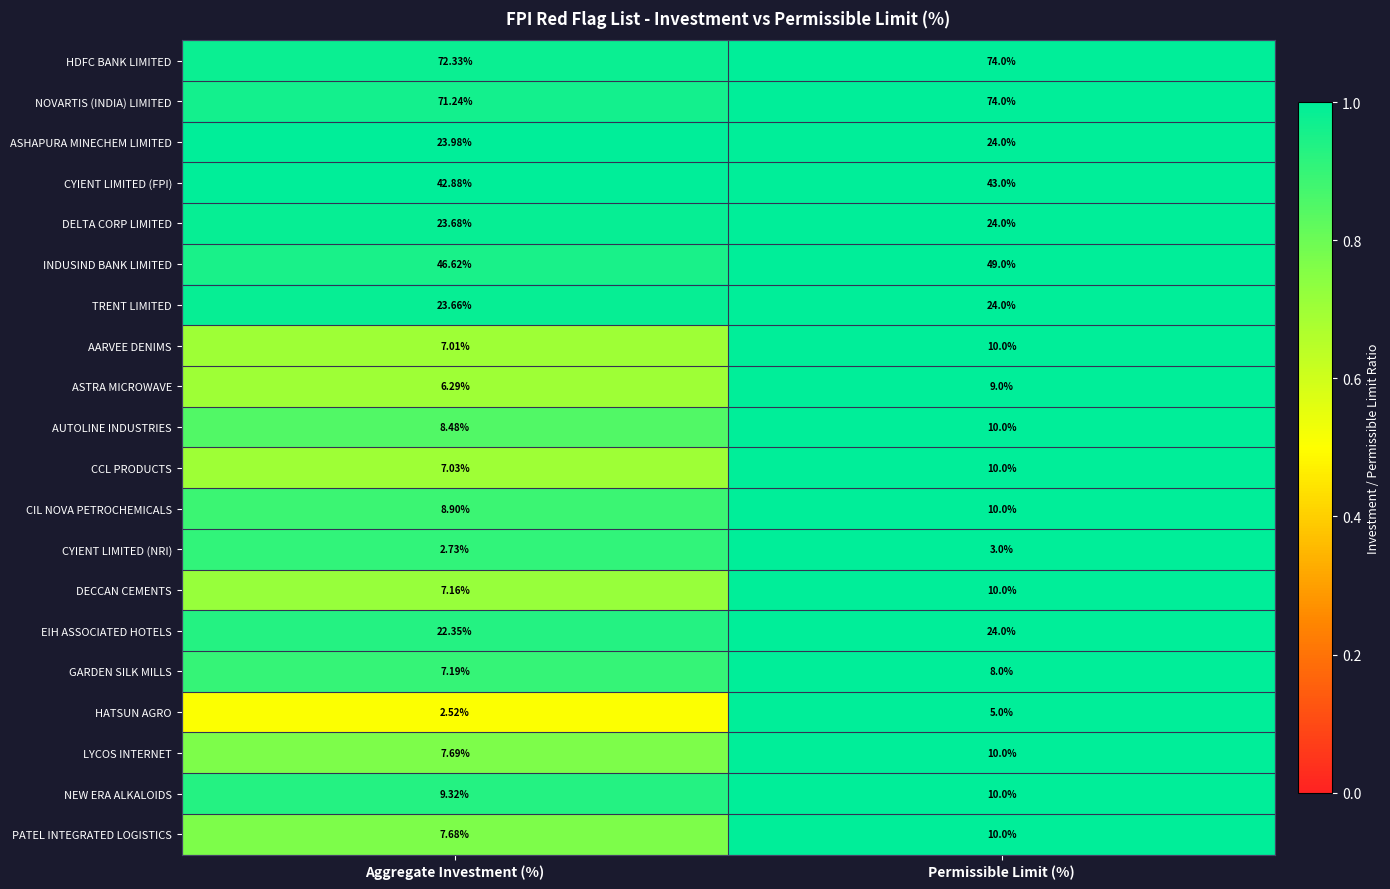

Which category has the highest value in the NOVARTIS (INDIA) LIMITED series?

Permissible Limit (%)